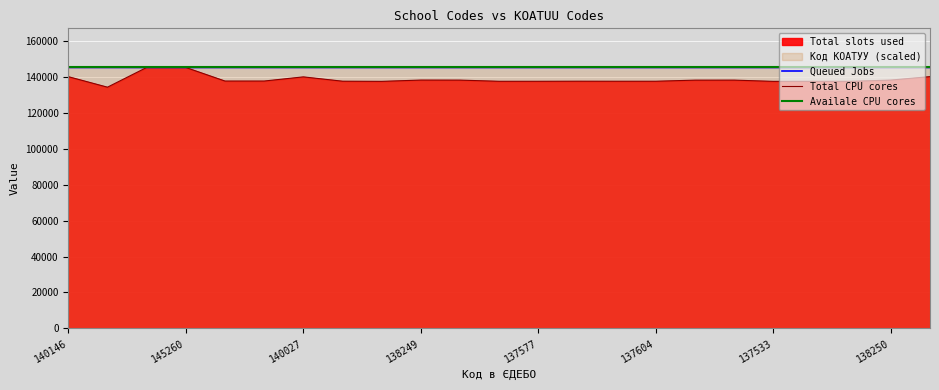

Is the value of Total slots used at 145260 greater than the value of Queued Jobs at 134292?

No